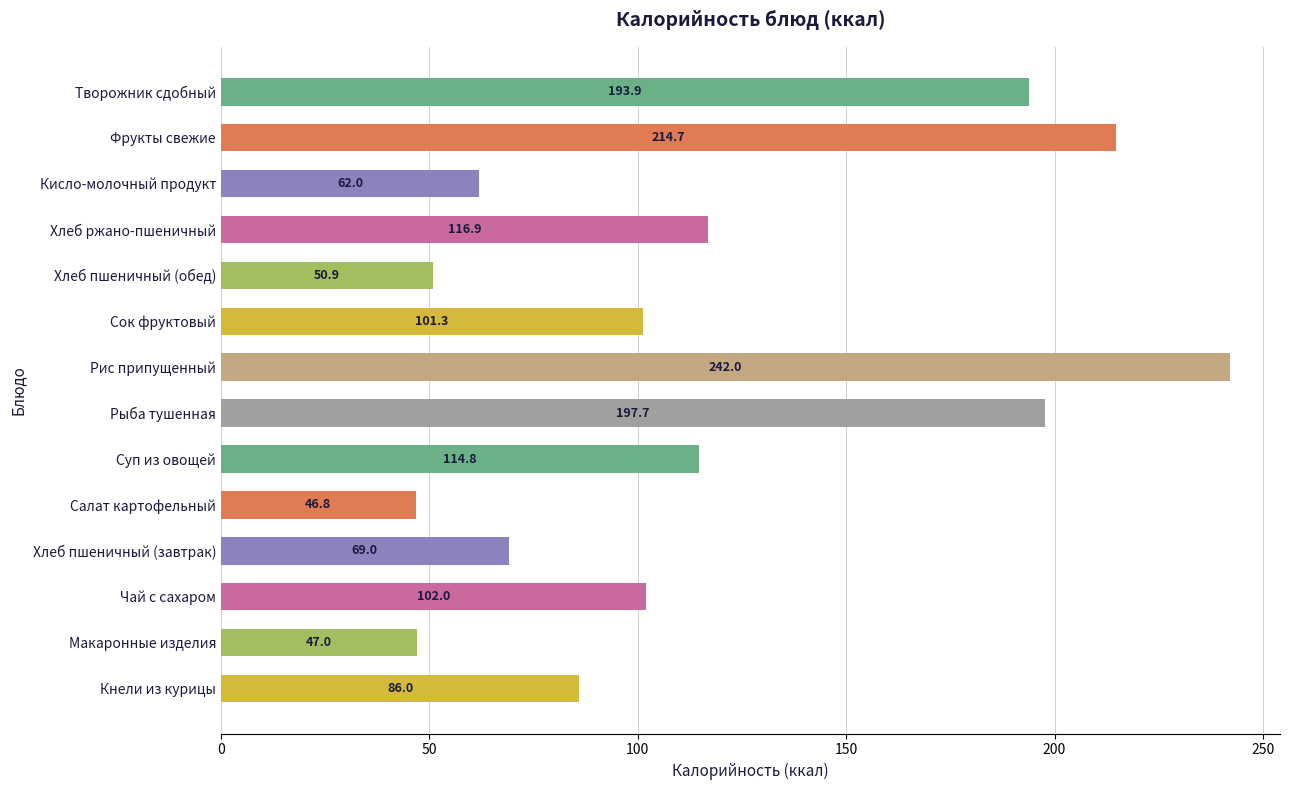

Read the value at Творожник сдобный.

193.9